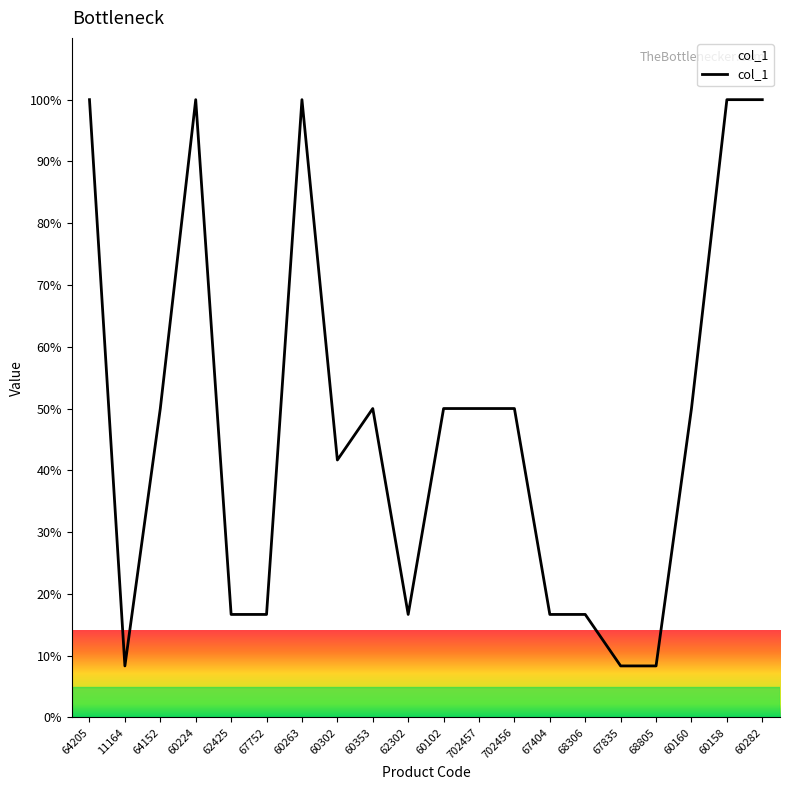

What position from the left is 60158?

19